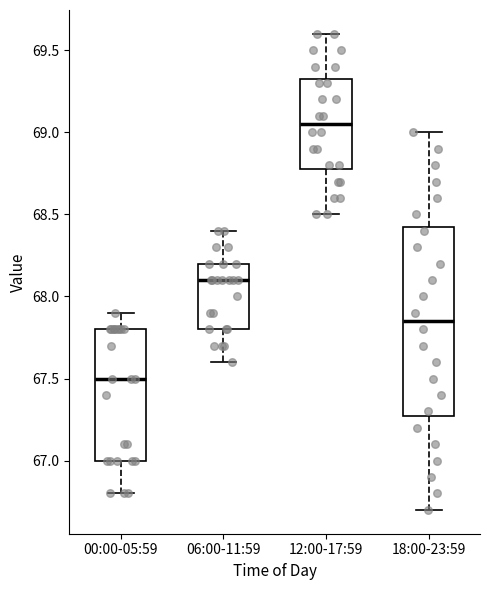

Reading left to right, transcribe this box plot: for each box, give where its median line is, the range the box spans, and where its two whiskers end, as read against the y-axis. The values are not printed on the chart, so give them approximately, as read against the axis.

00:00-05:59: median 67.50, box 67.00 to 67.80, whiskers 66.80 to 67.90
06:00-11:59: median 68.10, box 67.80 to 68.20, whiskers 67.60 to 68.40
12:00-17:59: median 69.05, box 68.80 to 69.35, whiskers 68.50 to 69.60
18:00-23:59: median 67.85, box 67.30 to 68.45, whiskers 66.70 to 69.00